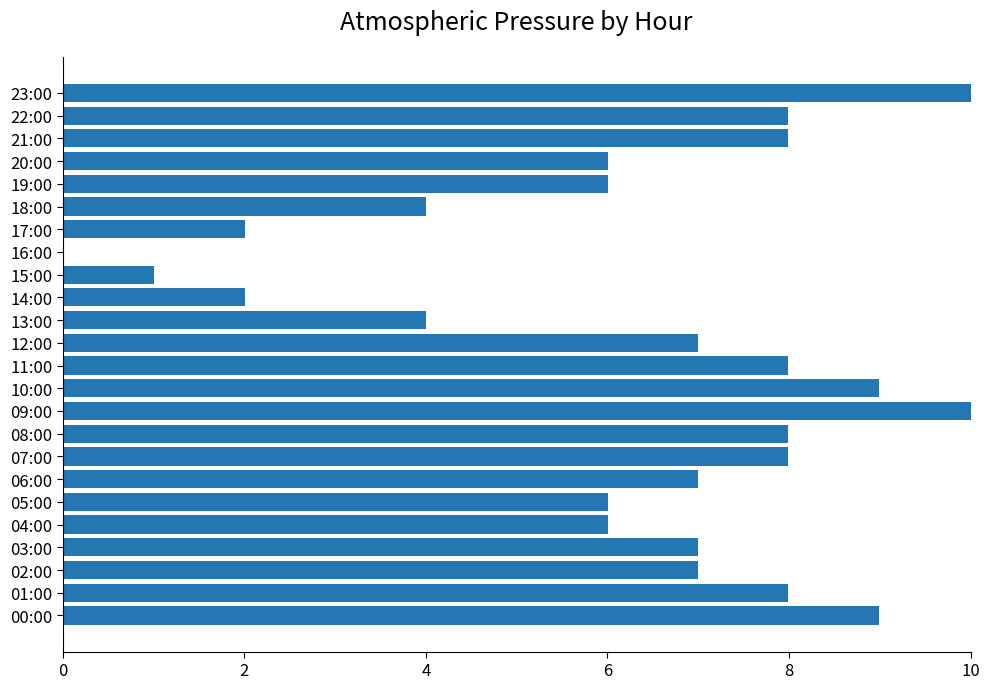

Are the bars horizontal?

Yes